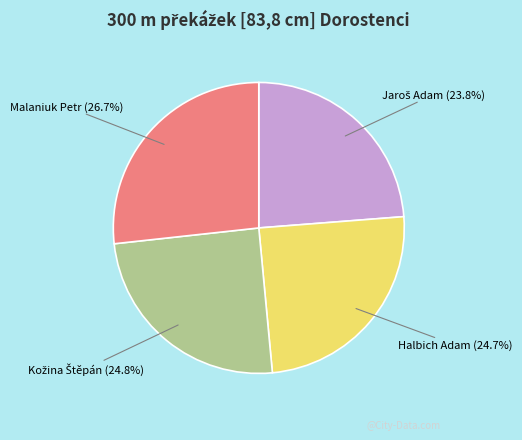

Is there any slice that represents more than half of the pie?

No